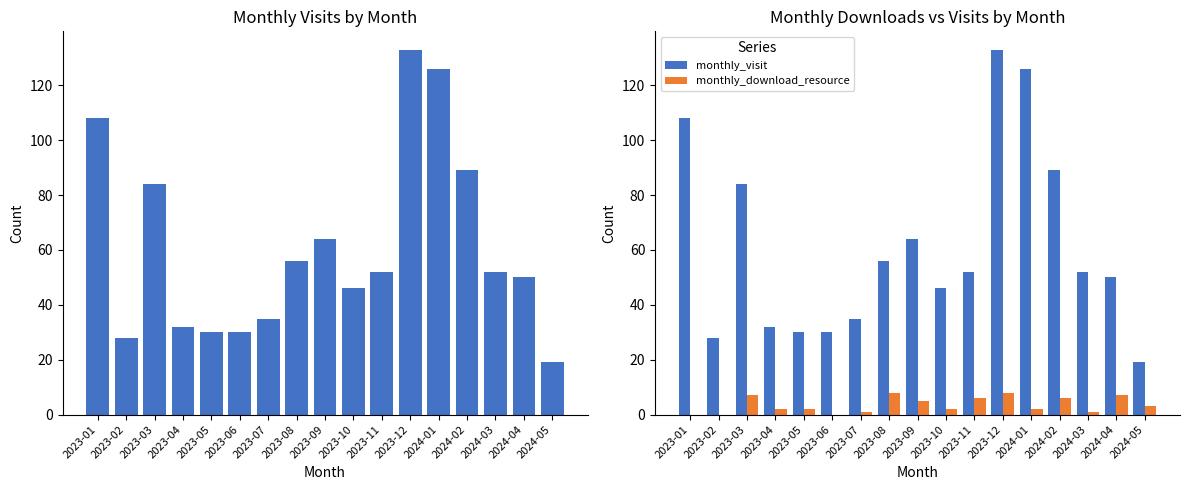

At which category is the sum across all series the highest?

2023-12